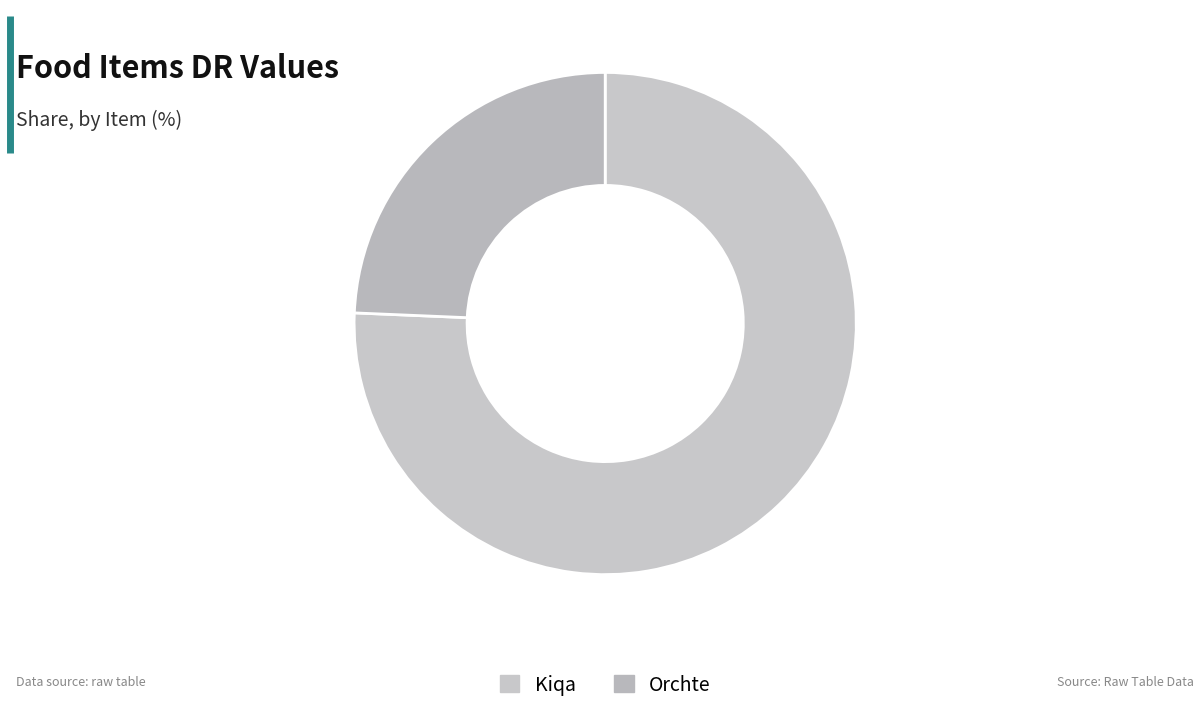

What percentage is the Orchte slice, to the nearest percent?

24%